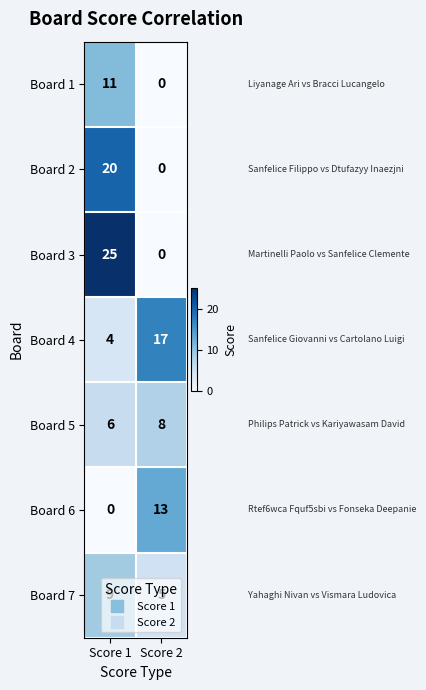

At Score 1, list the series in order from smallest to largest.

Board 6, Board 4, Board 5, Board 7, Board 1, Board 2, Board 3